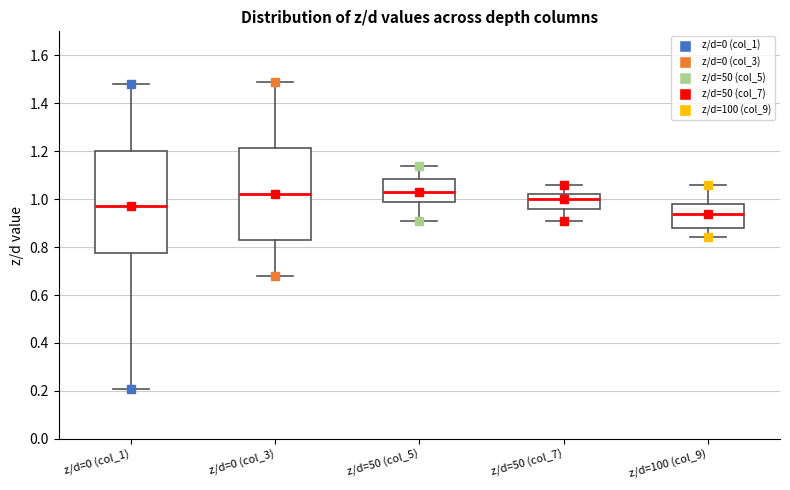

Reading left to right, read every box against the y-axis: the position of its median line, the range the box covers, and the ends of its whiskers. The values are not printed on the chart, so give them approximately, as read against the axis.

z/d=0 (col_1): median 0.98, box 0.78 to 1.20, whiskers 0.22 to 1.48
z/d=0 (col_3): median 1.02, box 0.84 to 1.22, whiskers 0.68 to 1.50
z/d=50 (col_5): median 1.04, box 1.00 to 1.08, whiskers 0.92 to 1.14
z/d=50 (col_7): median 1.00, box 0.96 to 1.02, whiskers 0.92 to 1.06
z/d=100 (col_9): median 0.94, box 0.88 to 0.98, whiskers 0.84 to 1.06